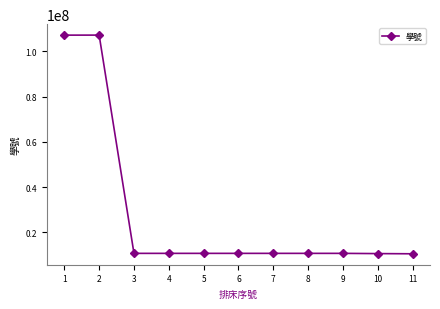

True or false: the data shows 35422017 at 2.

False